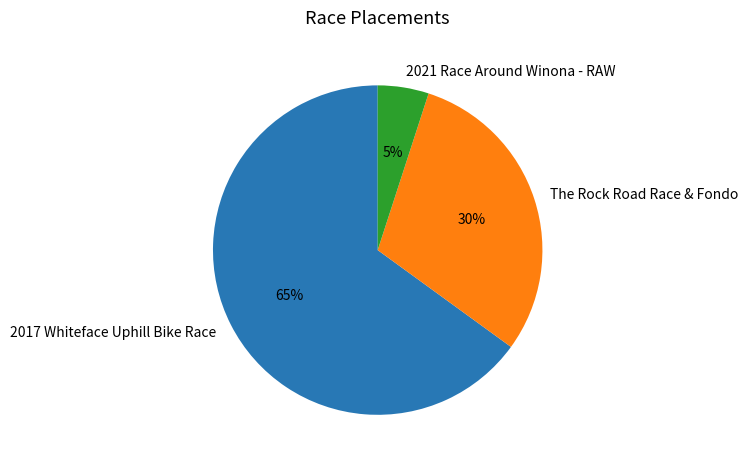

How many slices are in this pie chart?

3